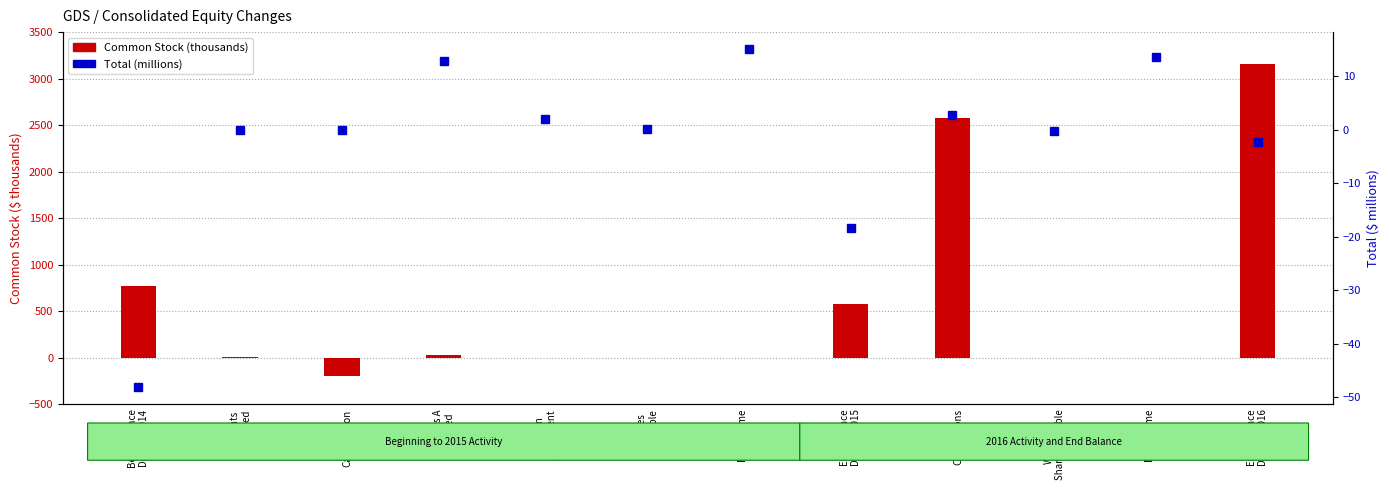

What is the average value of the Common Stock (thousands) series?

577.4